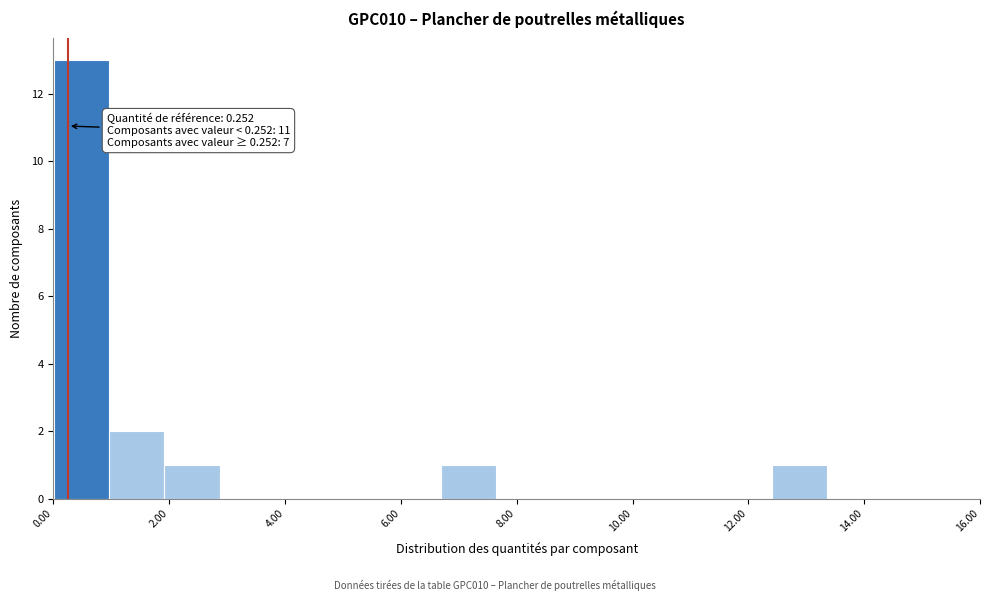

Which range on the x-axis has the tallest bar?

0.0 to 1.0